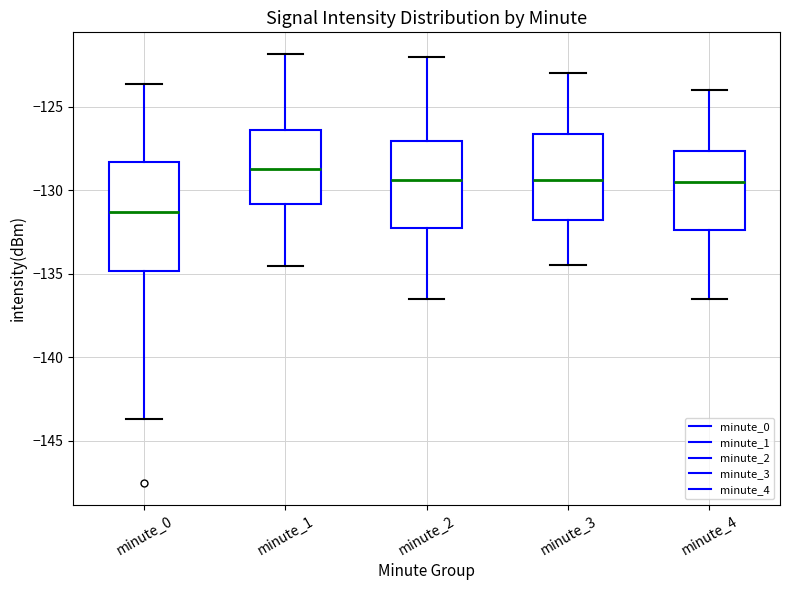

Where does the upper whisker of the box for minute_0 end on the y-axis? The values are not printed on the chart, so give them approximately, as read against the axis.

-123.5